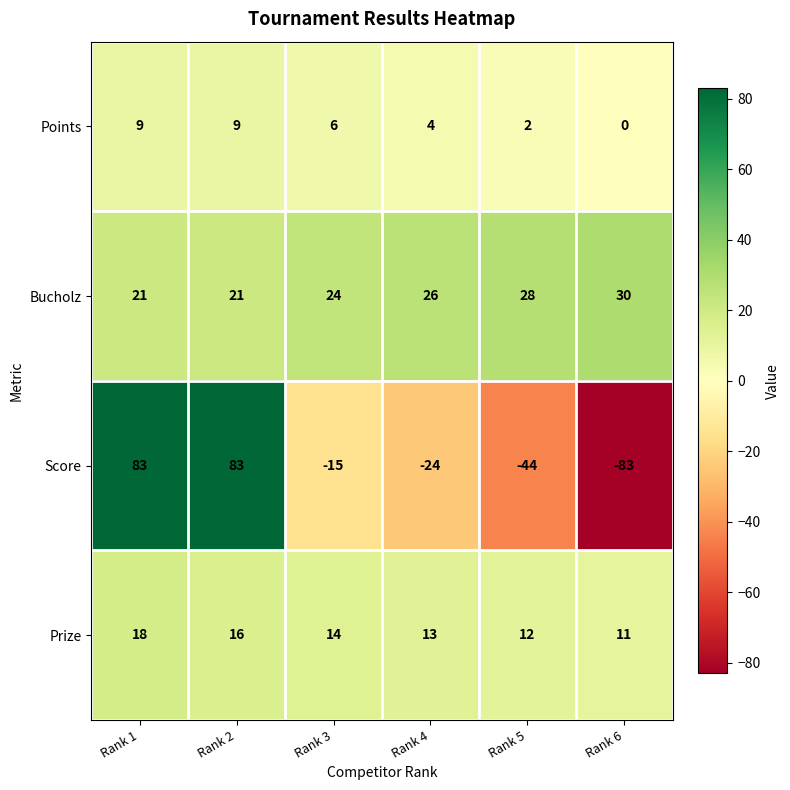

What is the minimum value shown in the chart?

-83